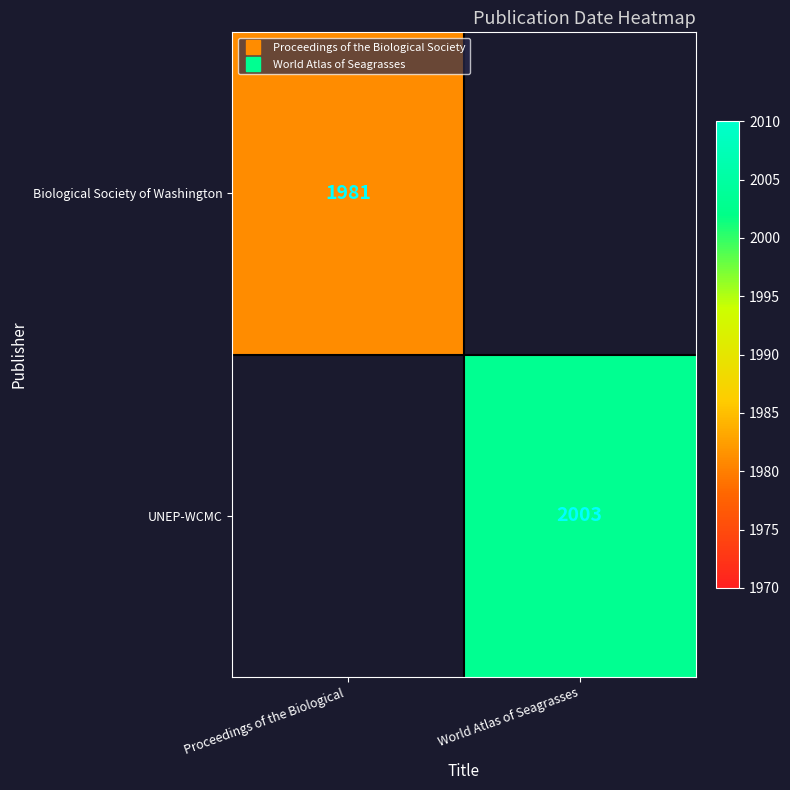

Rank the categories by Biological Society of Washington value from highest to lowest.

Proceedings of the Biological, World Atlas of Seagrasses